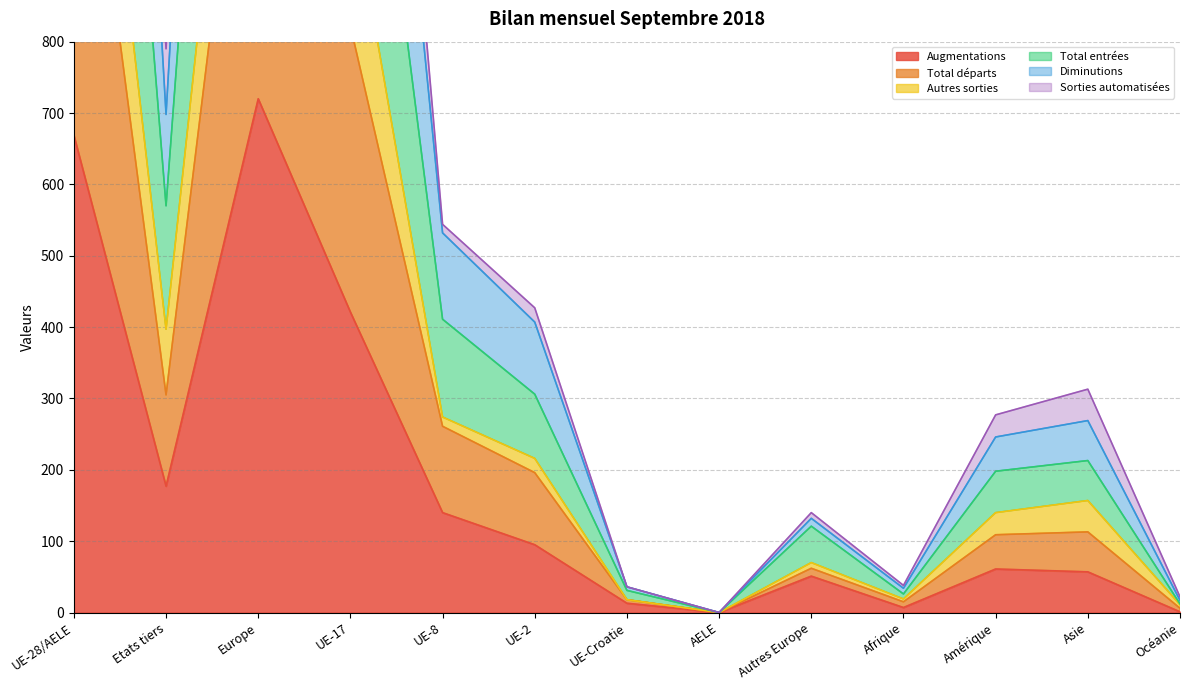

True or false: Augmentations has a value of 0 at AELE.

True